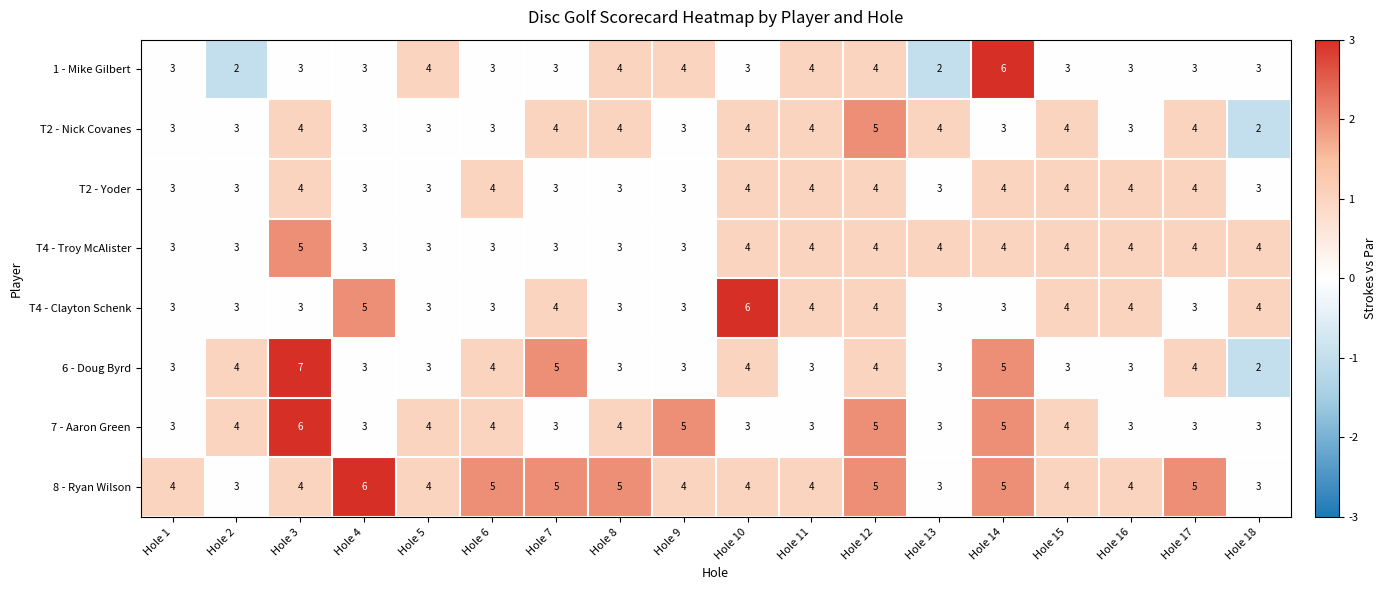

What is the average value of the T4 - Clayton Schenk series?

4